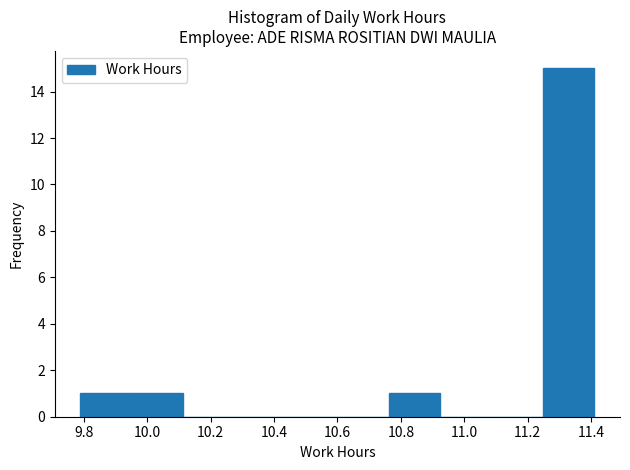

How tall is the bar that spans 11.248 to 11.410 on the x-axis? Neither the bar edges nor the heights are printed on the chart, so give them approximately, as read against the axes.

15